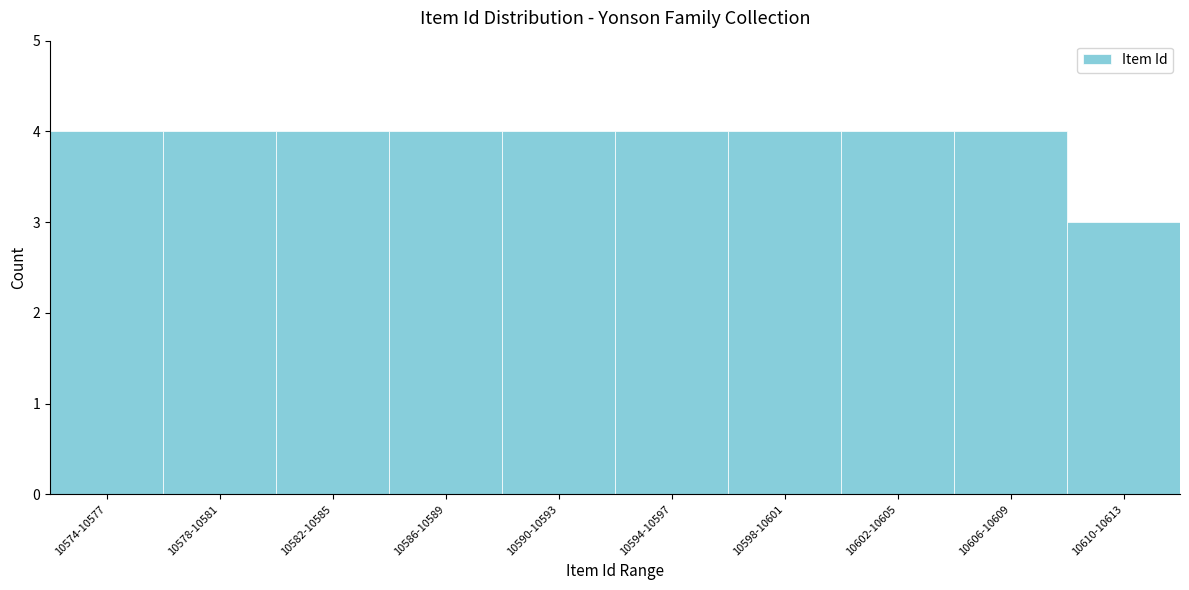

Reading left to right, list all the values displayed in this chart.

10574-10577=4	10578-10581=4	10582-10585=4	10586-10589=4	10590-10593=4	10594-10597=4	10598-10601=4	10602-10605=4	10606-10609=4	10610-10613=3